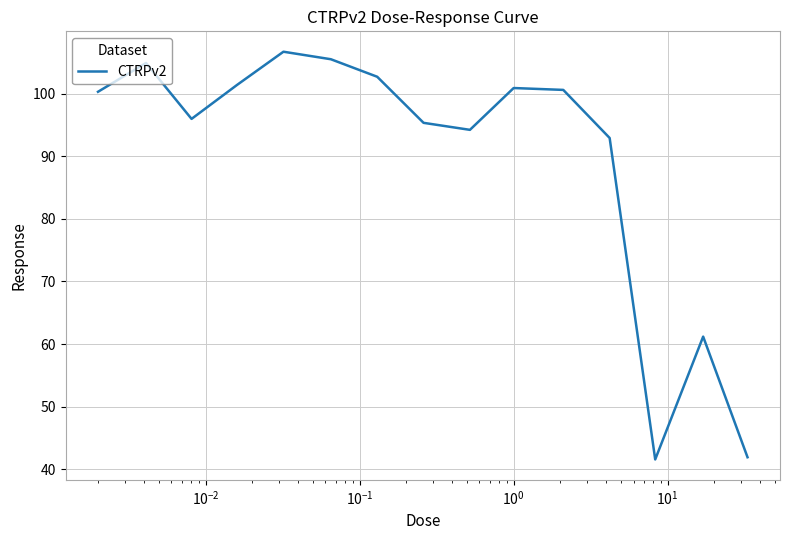

What is the difference between the maximum and minimum values?

65.1